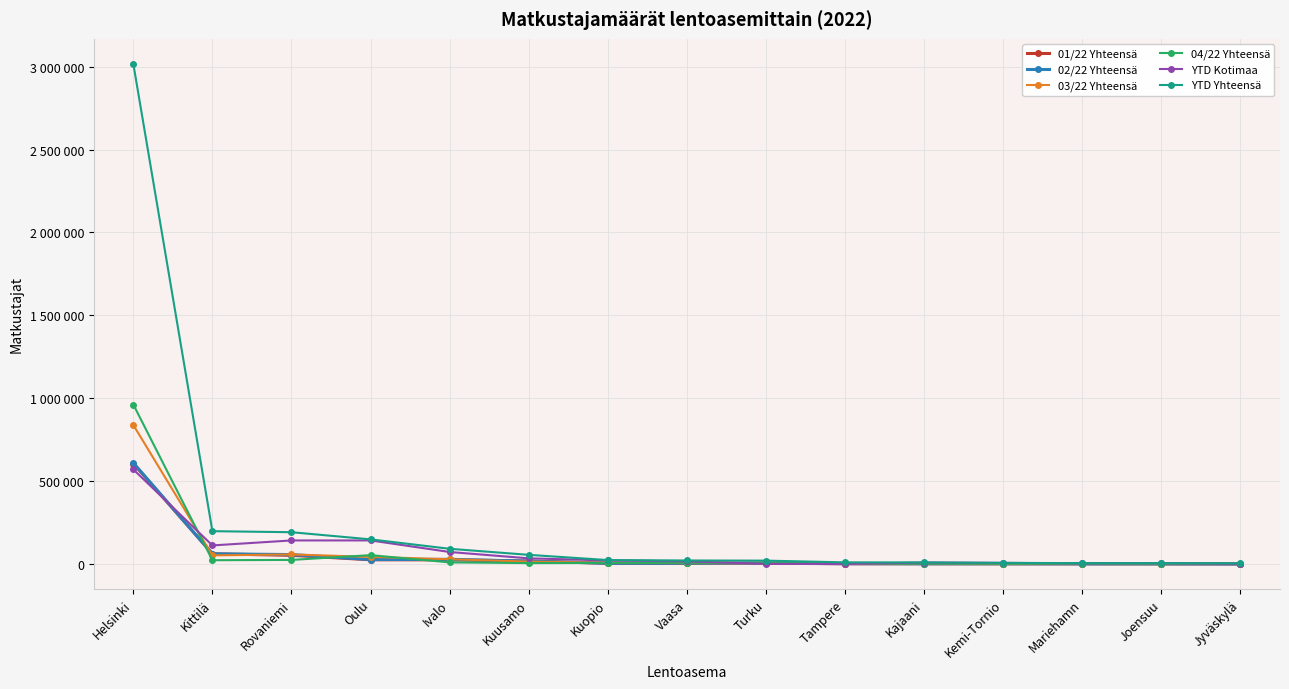

What are all the series names shown in the legend?

01/22 Yhteensä, 02/22 Yhteensä, 03/22 Yhteensä, 04/22 Yhteensä, YTD Kotimaa, YTD Yhteensä